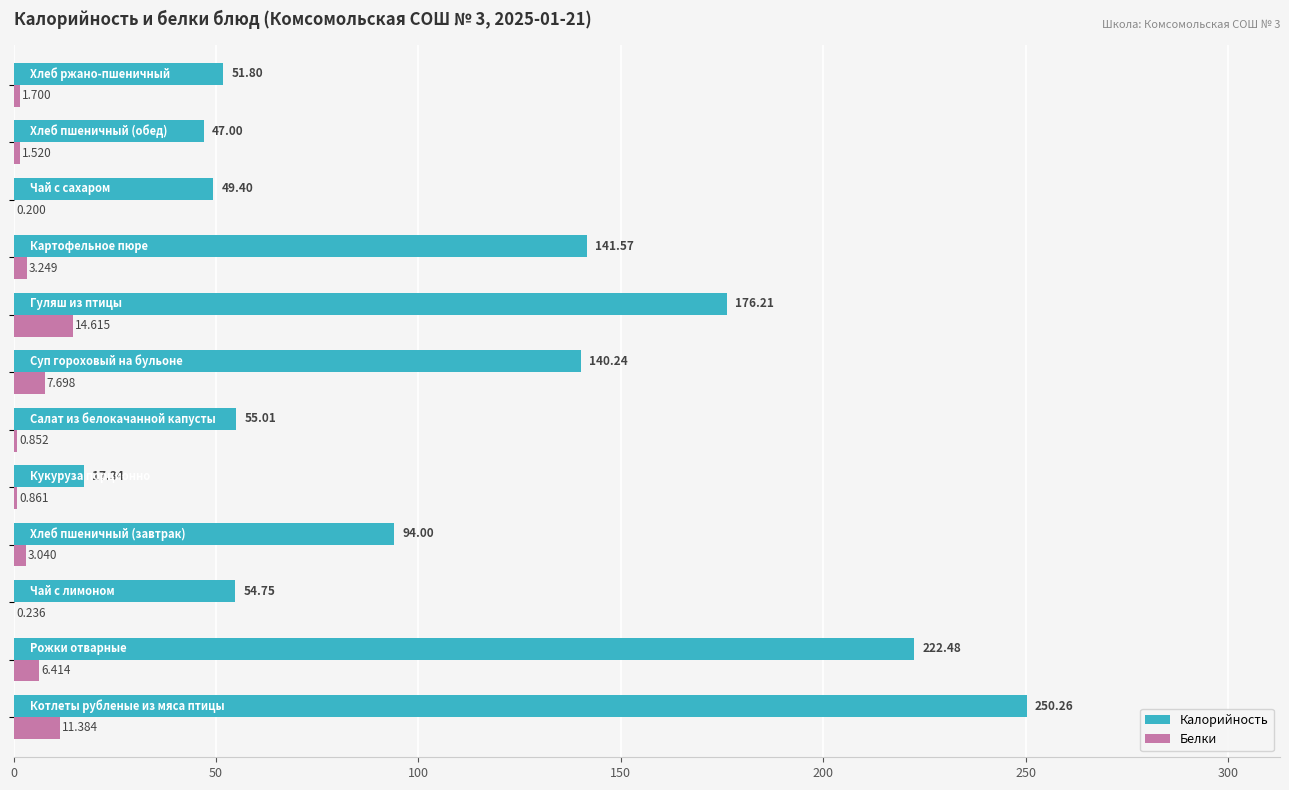

Which series has the largest total across all categories?

Калорийность